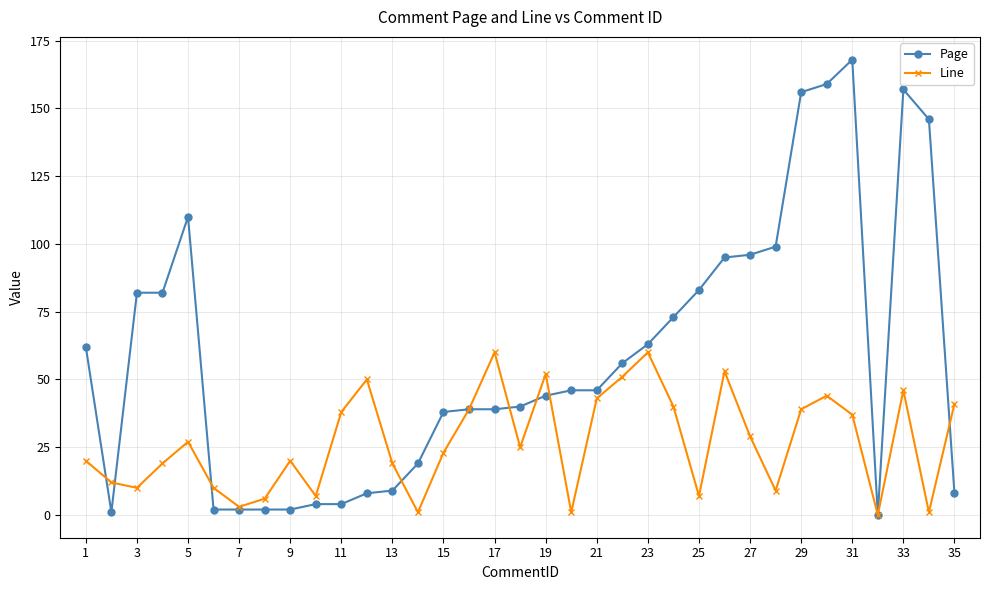

Does the chart display data point markers on the line(s)?

Yes